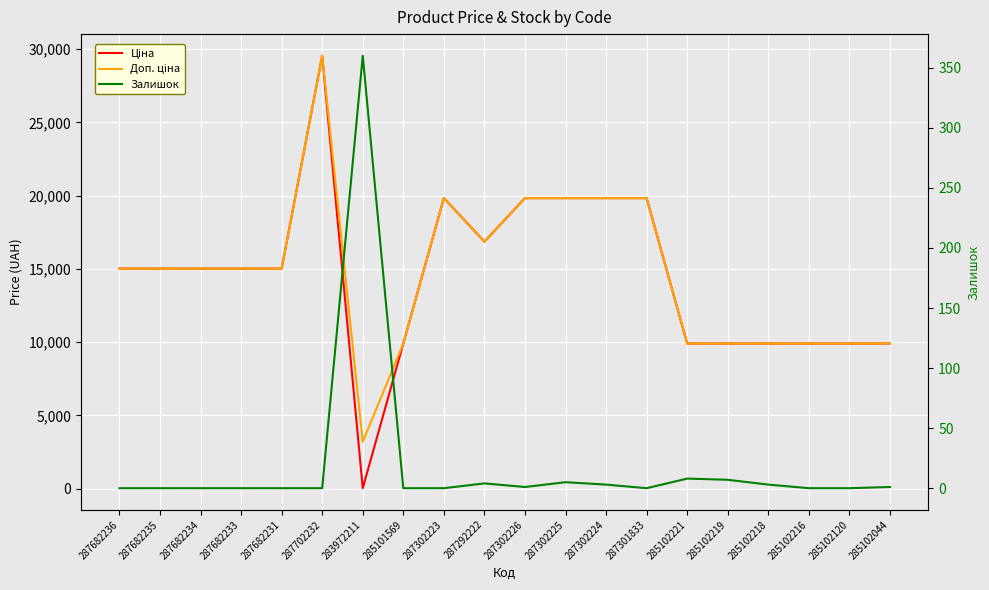

True or false: Доп. ціна has more than 2 interior local peaks.

False